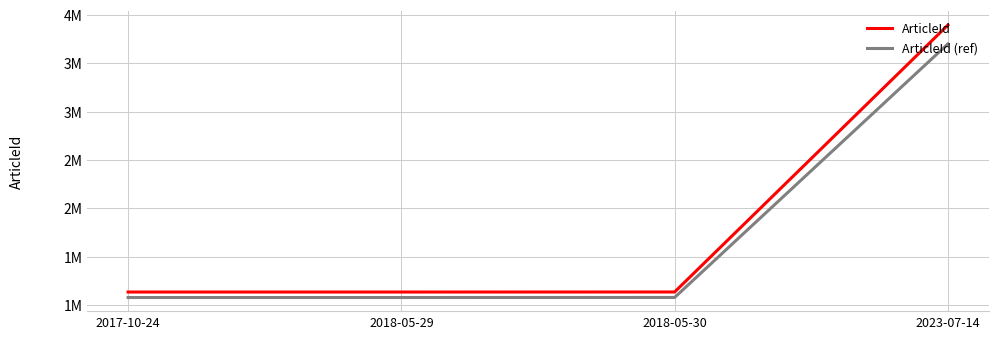

What is the difference between the maximum and minimum values in the ArticleId (ref) series?

2622297.3